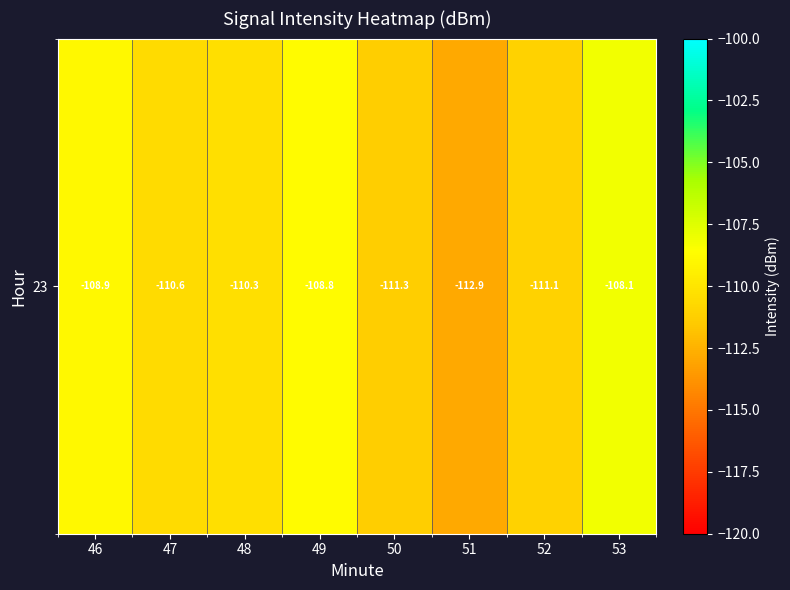

At which category does the chart reach its minimum across all series?

51